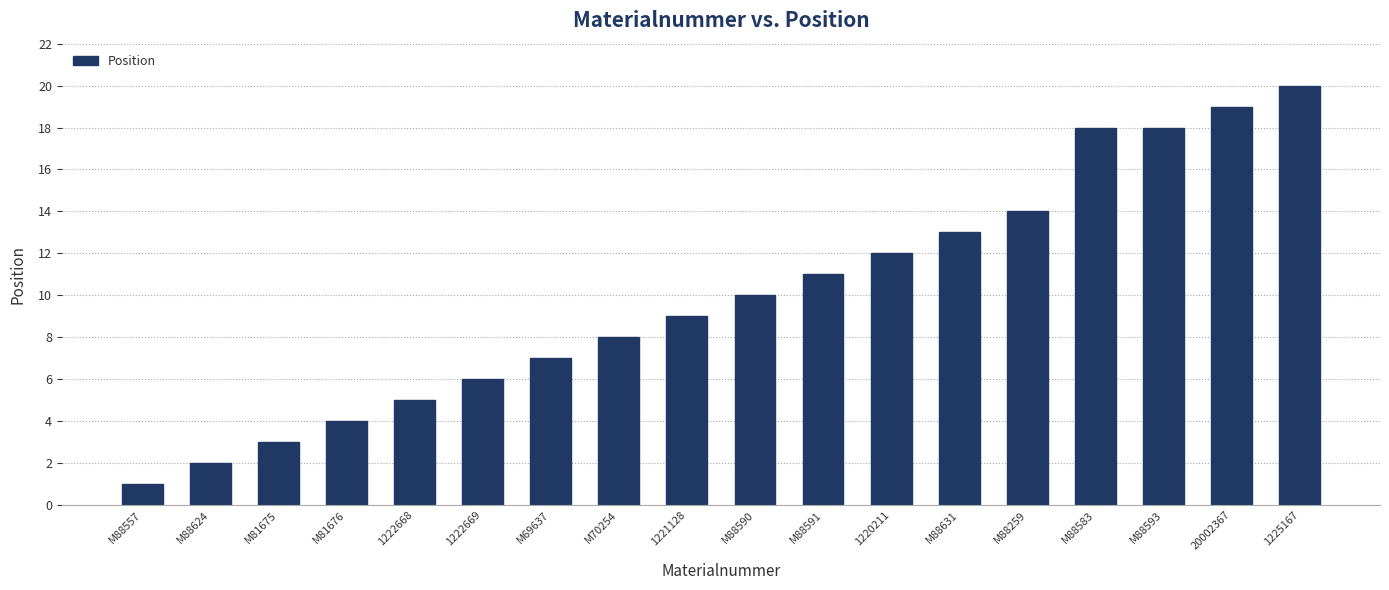

True or false: the data shows 6 at 1220211.

False